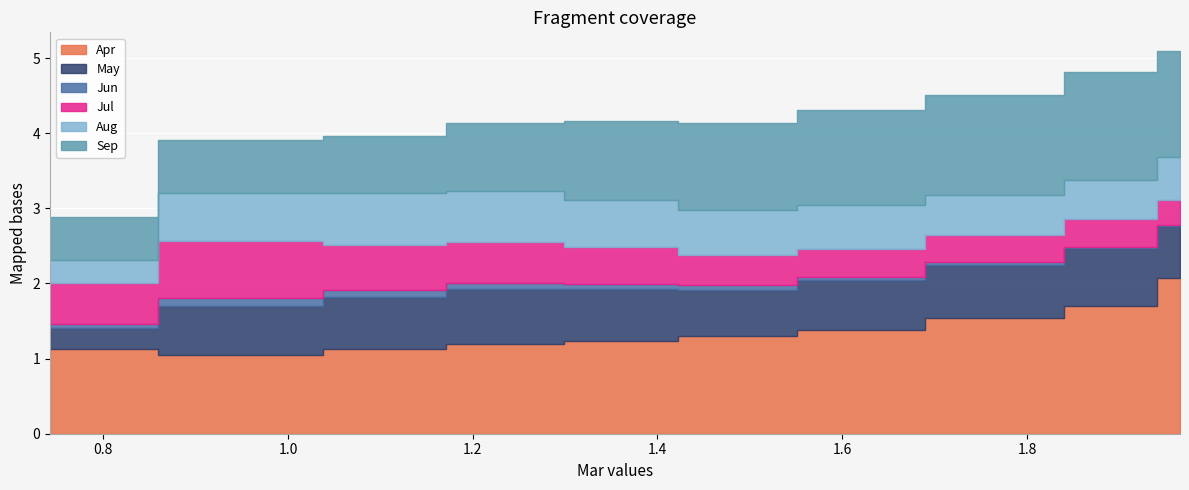

What is the highest value of the Aug series?

0.7